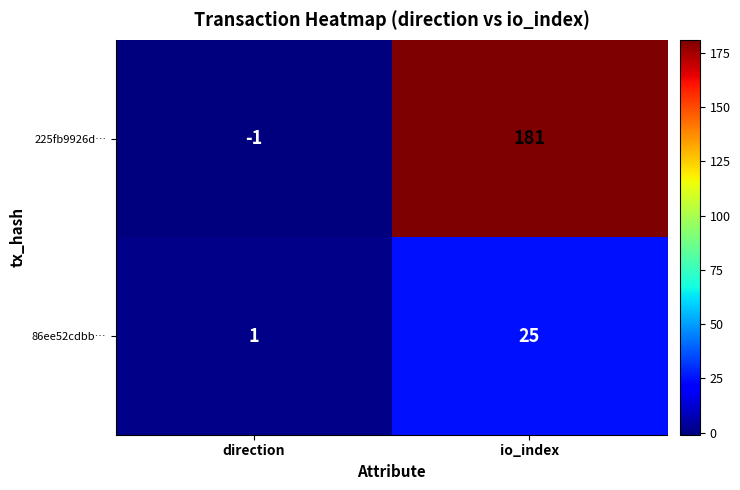

Which label corresponds to the smallest value in the chart?

direction